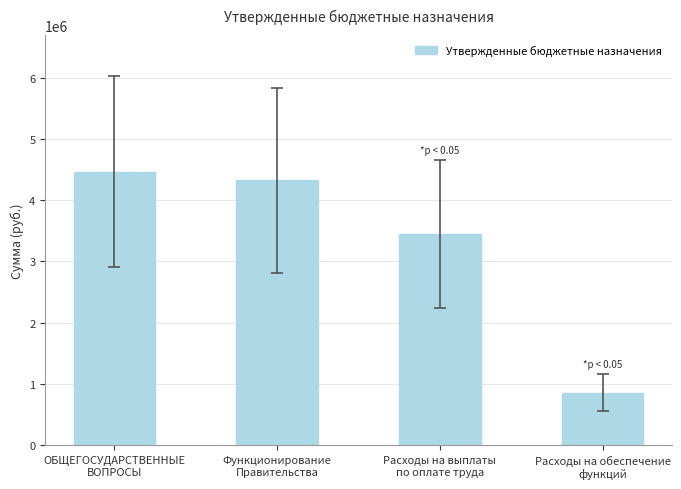

What is the minimum value shown in the chart?

855000